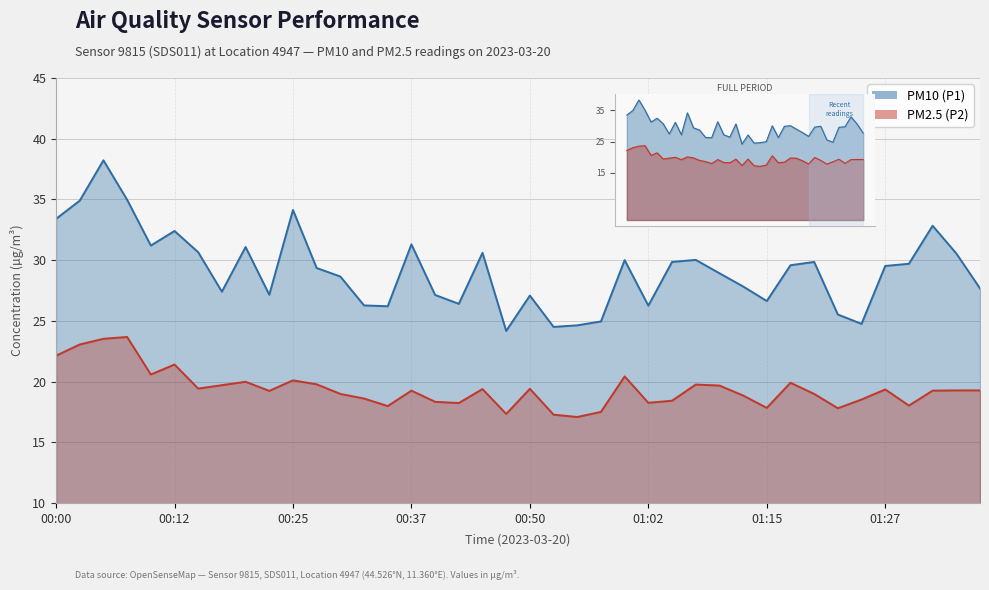

Between 01:10 and 01:17, which series saw the biggest shift?

PM10 (P1)